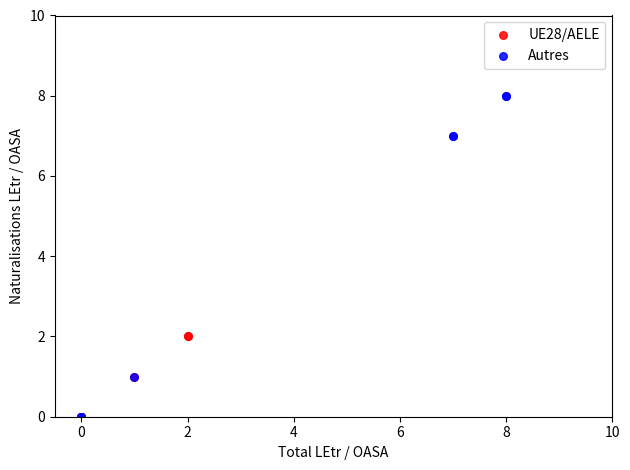

Which series reaches the maximum Y coordinate?

Autres